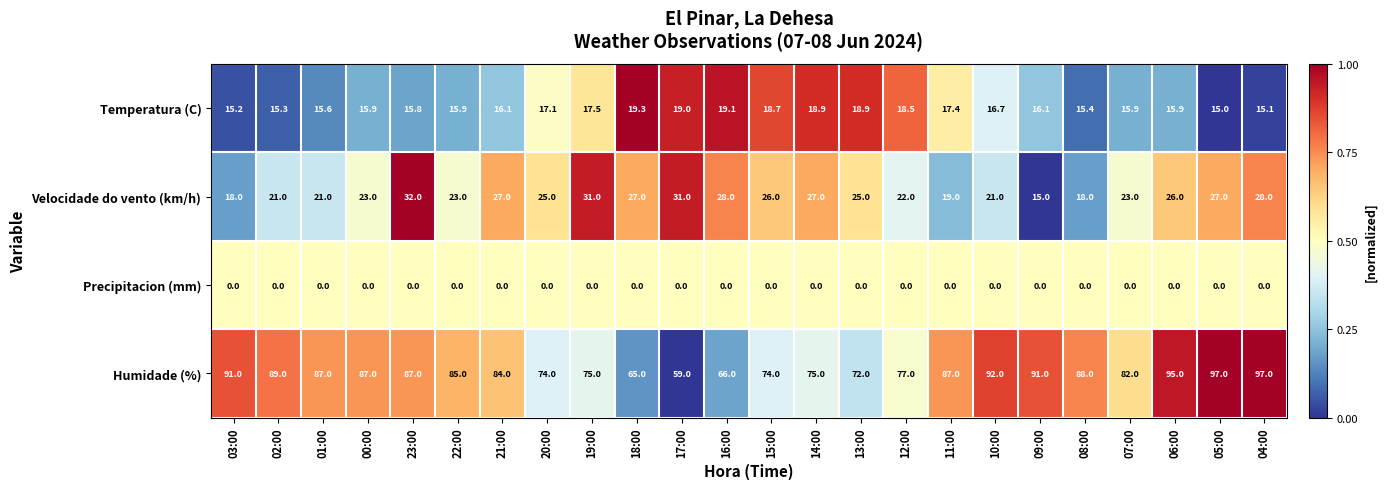

Is the value of Humidade (%) at 08:00 greater than the value of Precipitacion (mm) at 13:00?

Yes